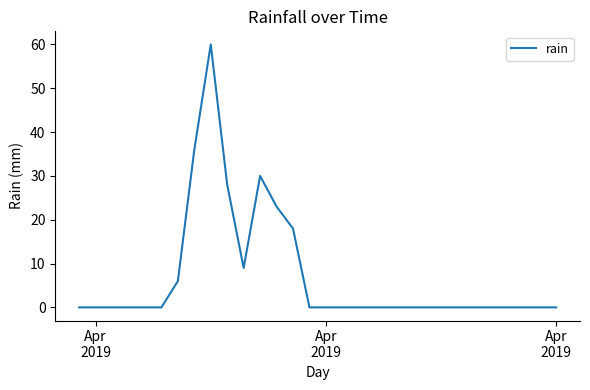

What is the difference between the maximum and minimum values?

60